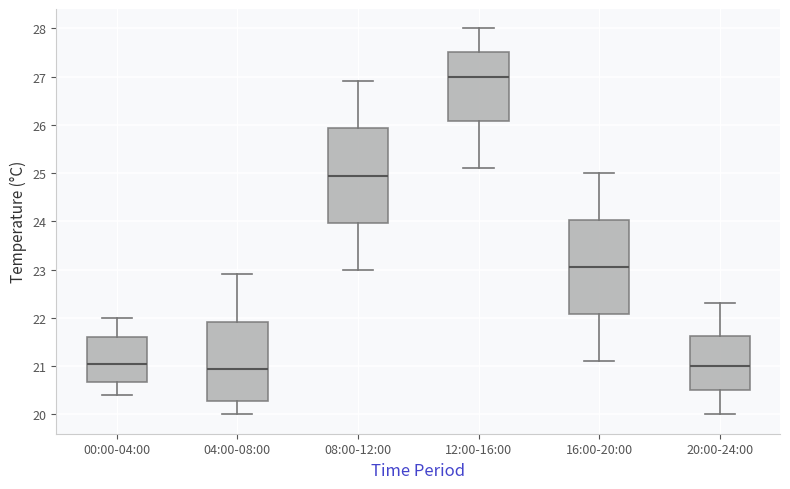

Where is the lower edge of the box for 12:00-16:00 on the y-axis? The values are not printed on the chart, so give them approximately, as read against the axis.

26.1